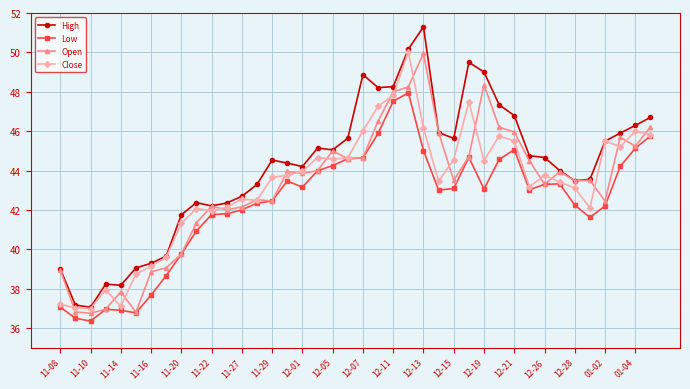

Which series has the largest range (max minus min)?

High